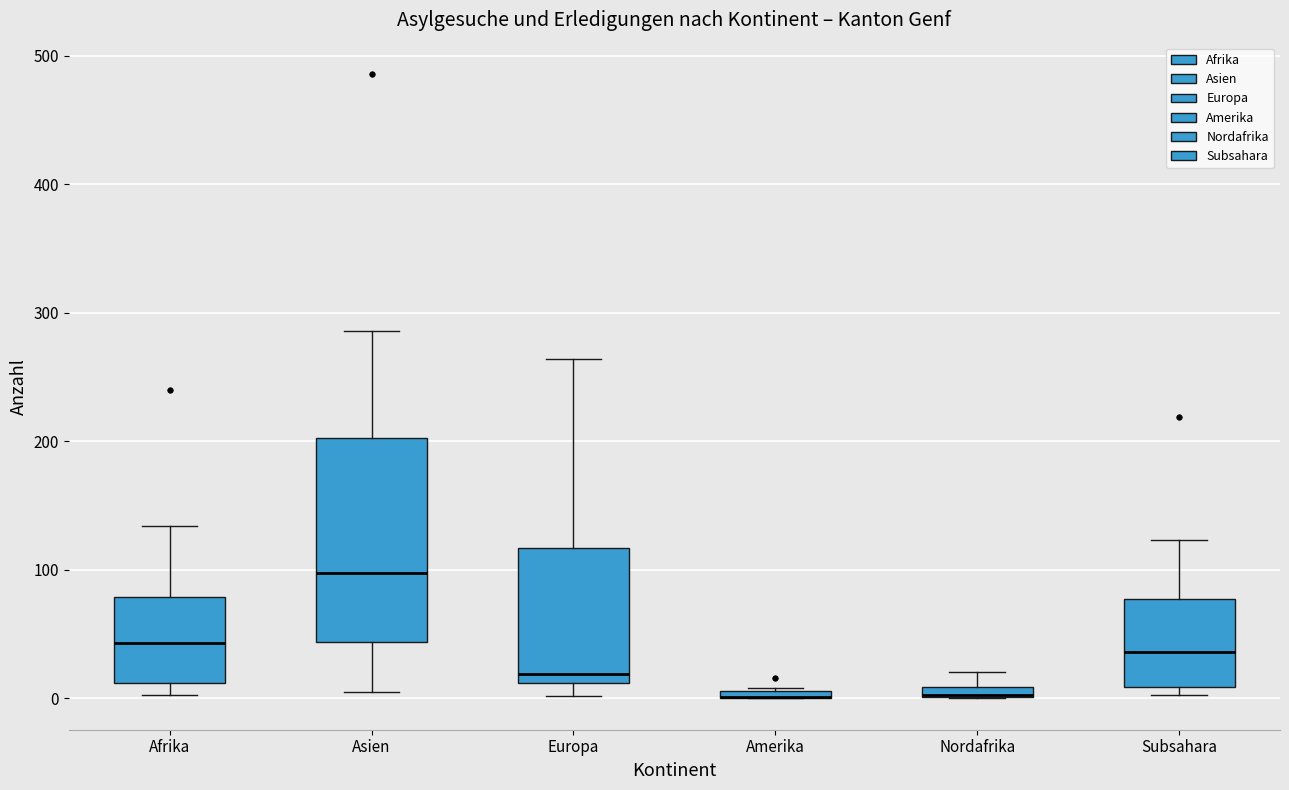

Where does the median line of the box for Subsahara sit on the y-axis? The values are not printed on the chart, so give them approximately, as read against the axis.

40